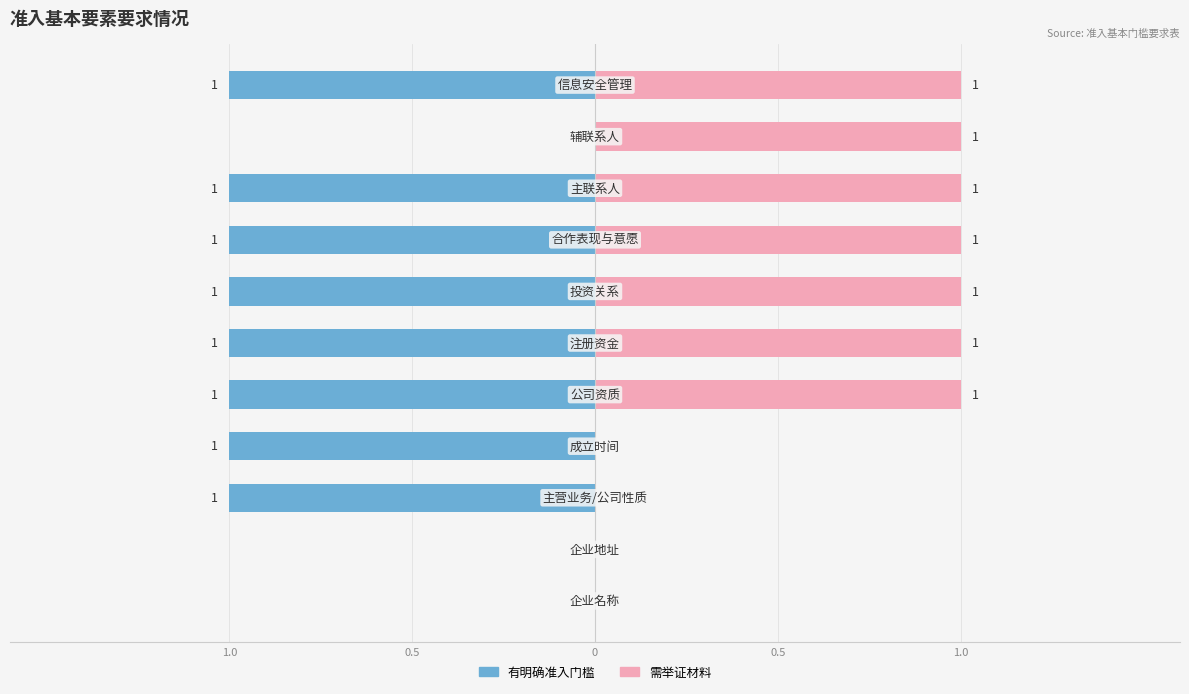

How many groups of bars are there?

11